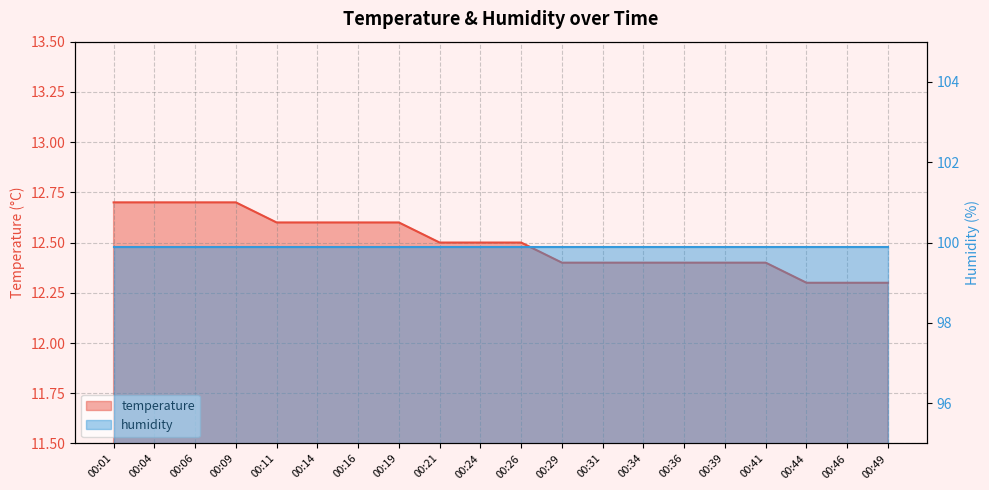

Is it true that the value at 00:26 is 12.5?

True